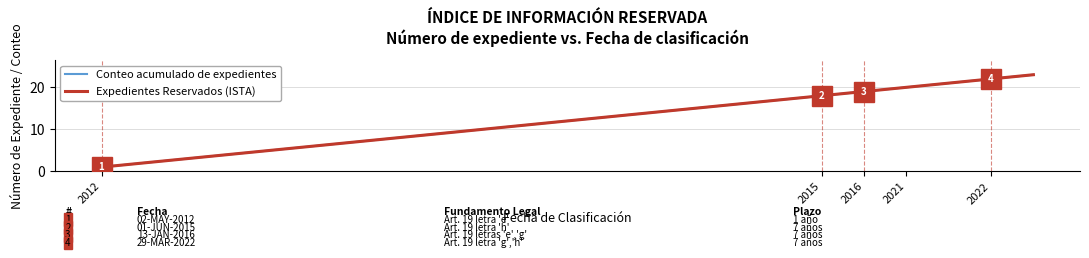

Is this an area chart (filled region under the line)?

No